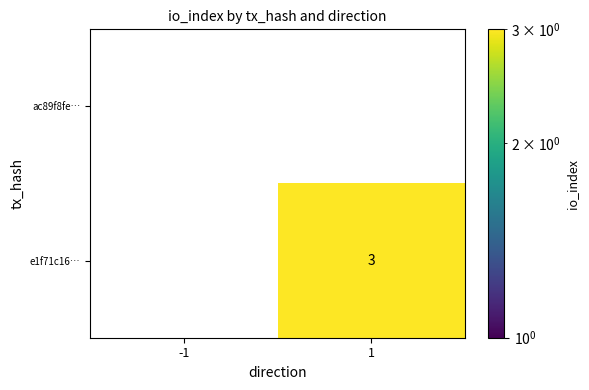

True or false: e1f71c16… has a value of 0 at -1.

True